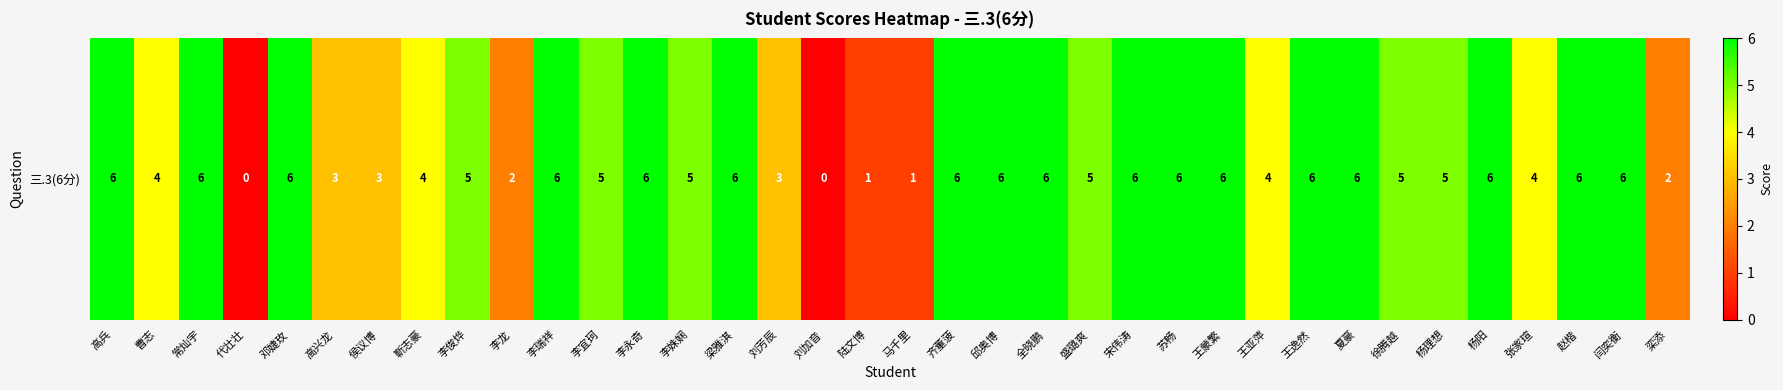

True or false: the data shows 4 at 侯议博.

False